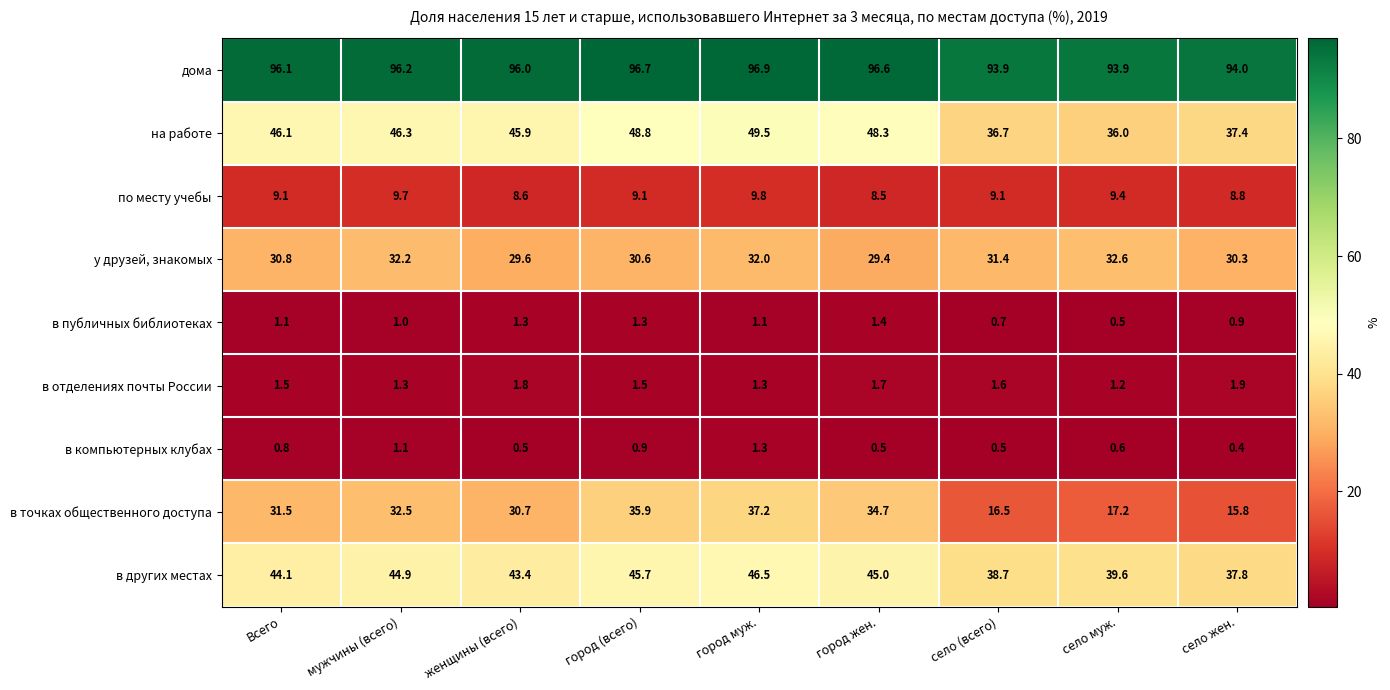

What is the average value of the по месту учебы series?

9.1